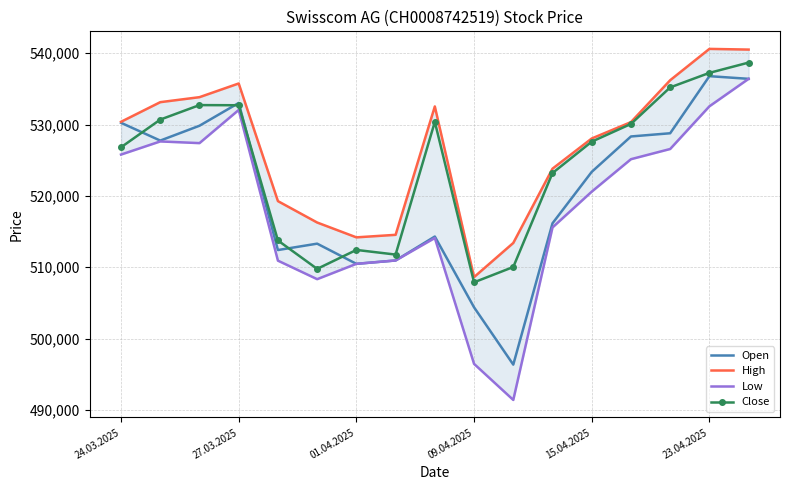

At which label is Close closest to 523289?

11